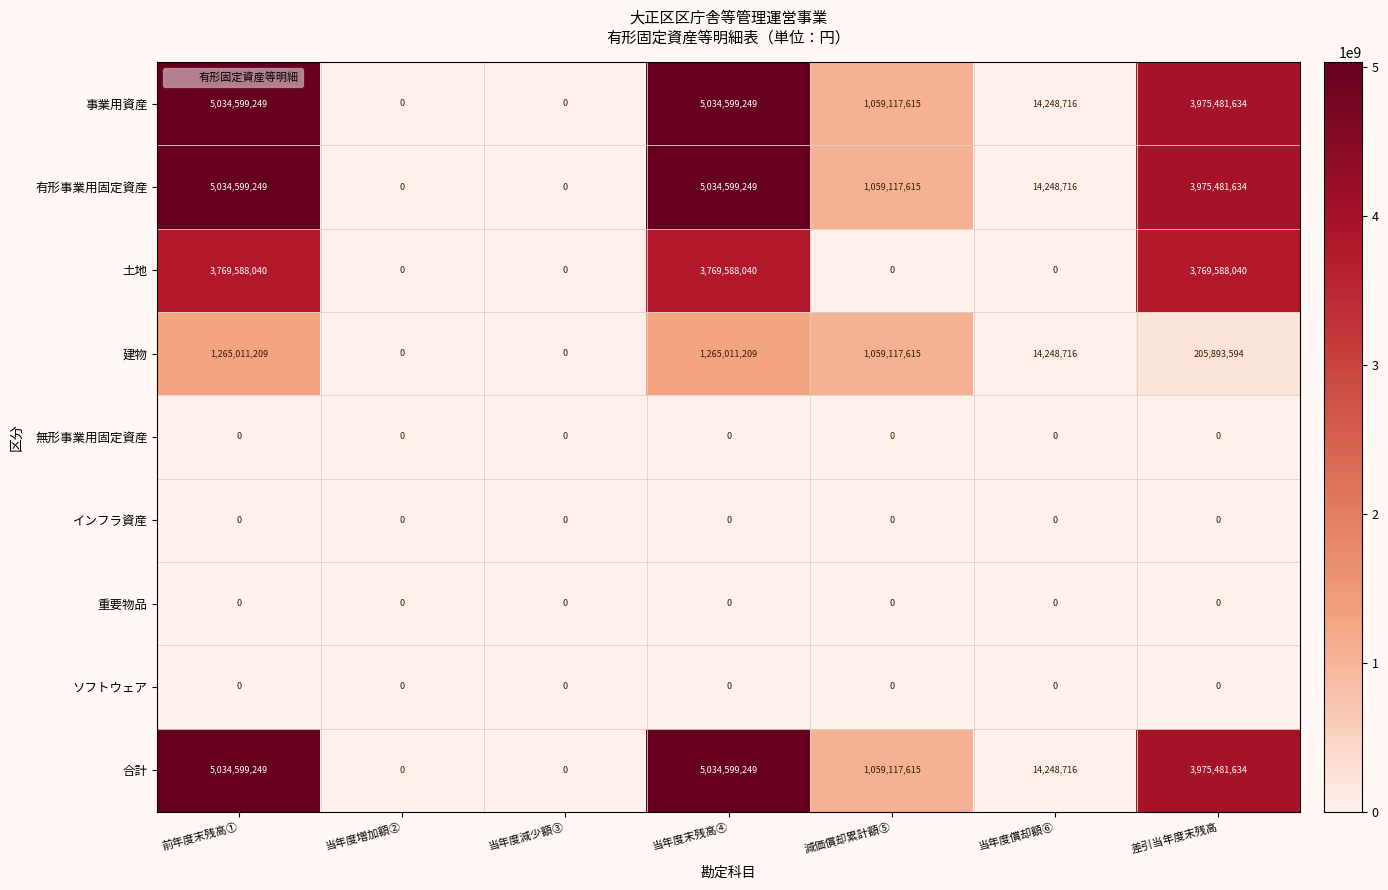

What value does the 土地 series have at 差引当年度末残高?

3769588040